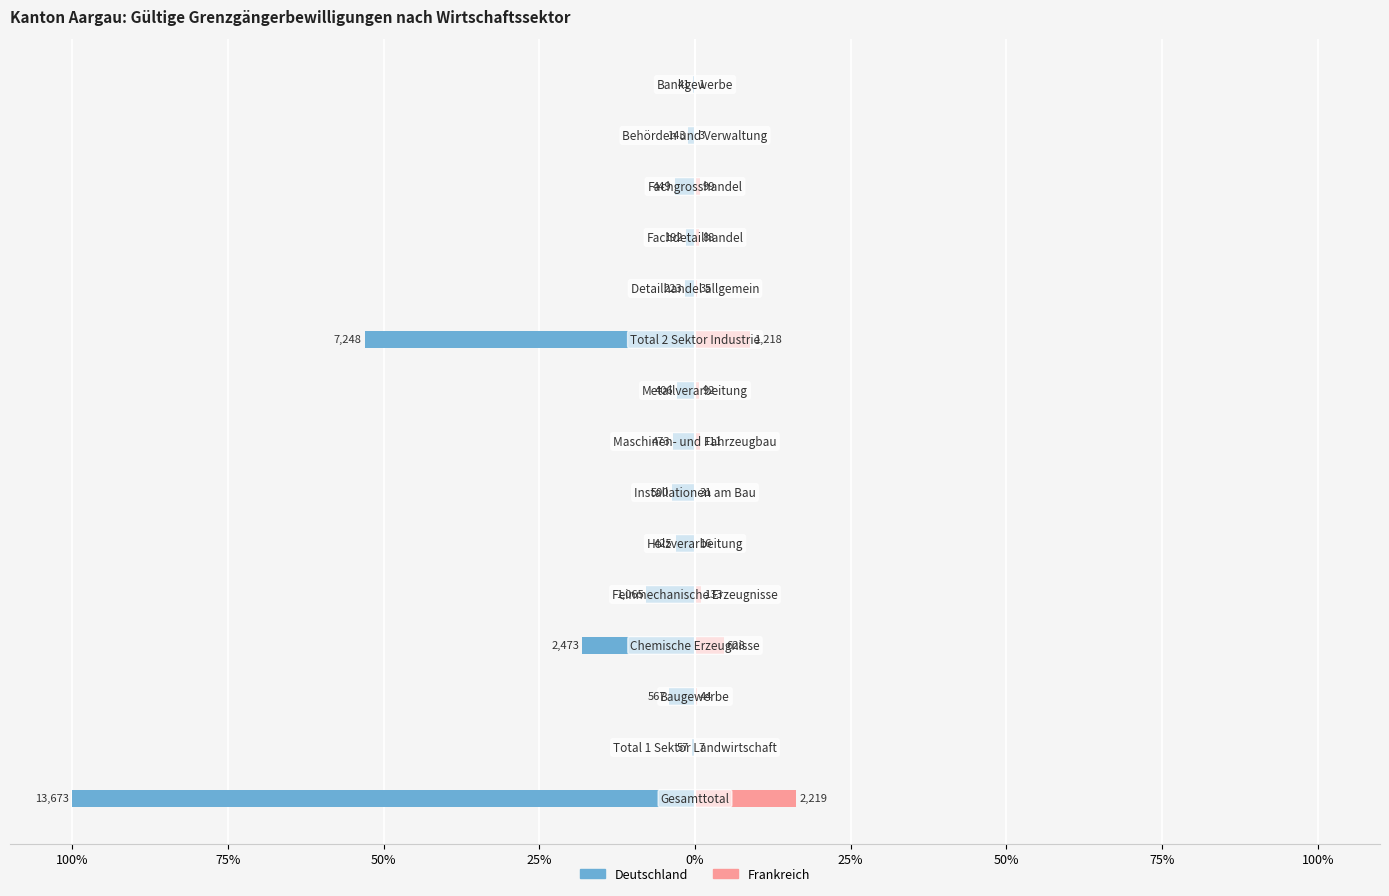

Does the chart contain any negative values?

Yes